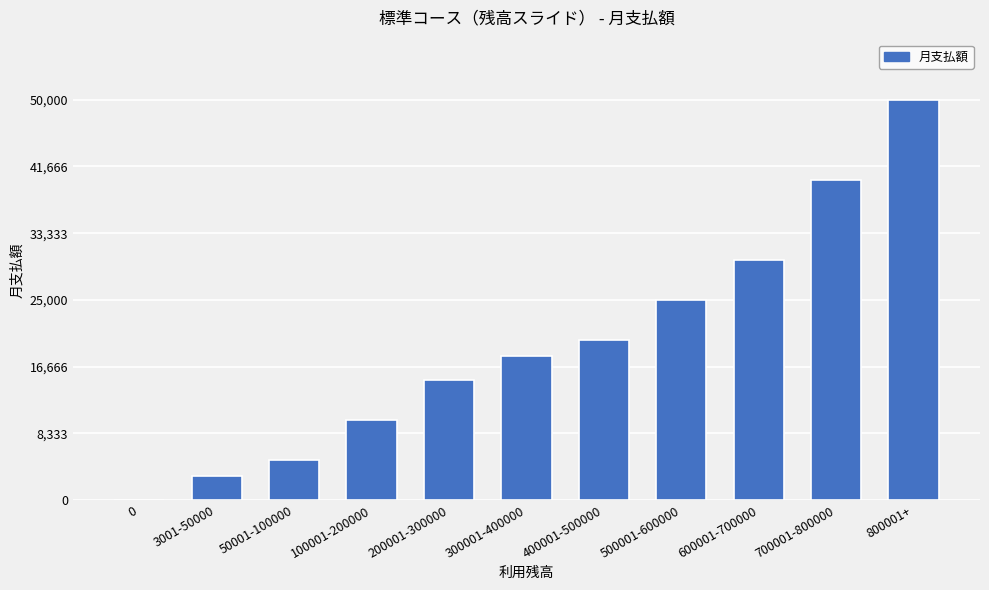

What is the change in value from 100001-200000 to 800001+?

+40000